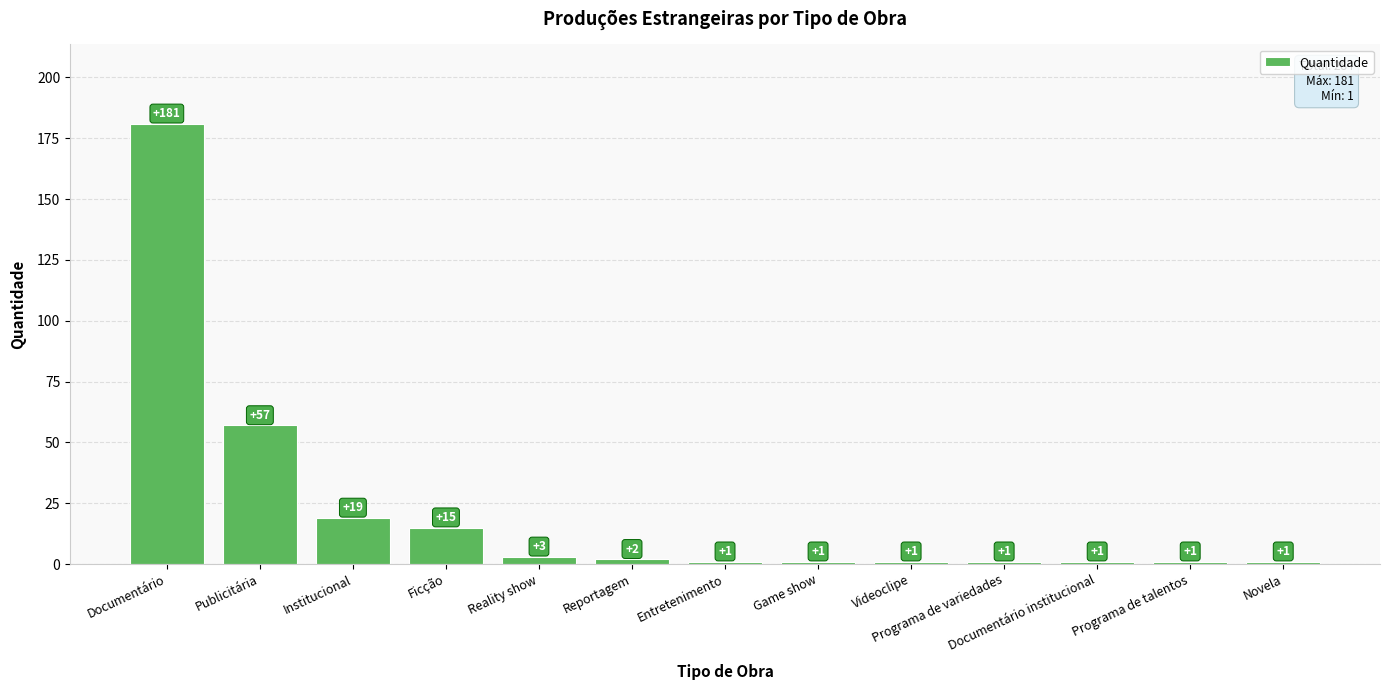

What is the sum of all values?

284